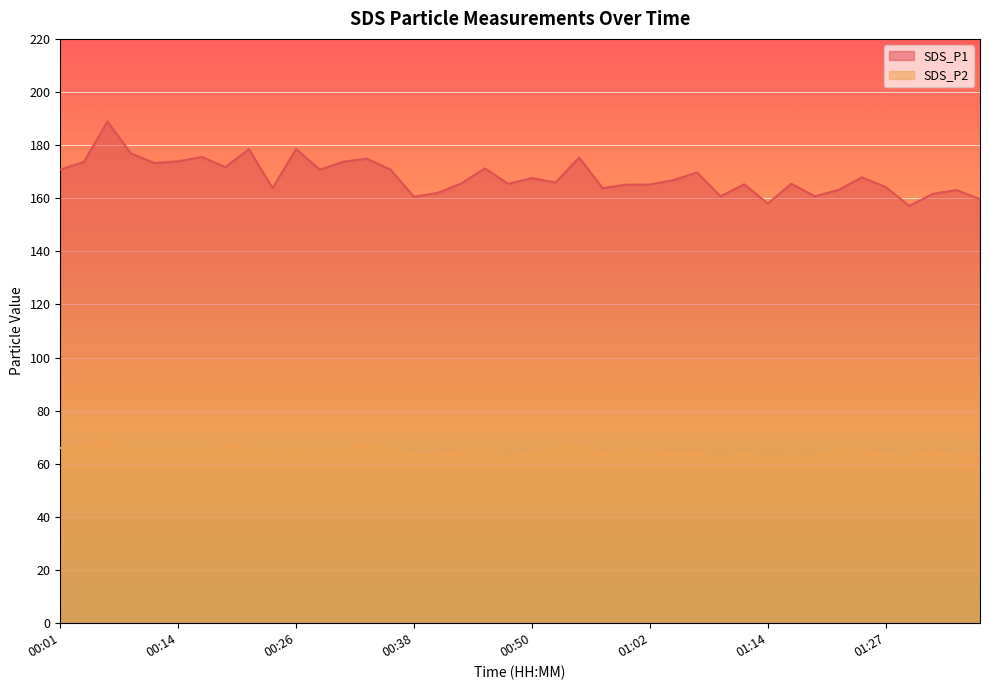

Which series has the widest spread of values?

SDS_P1